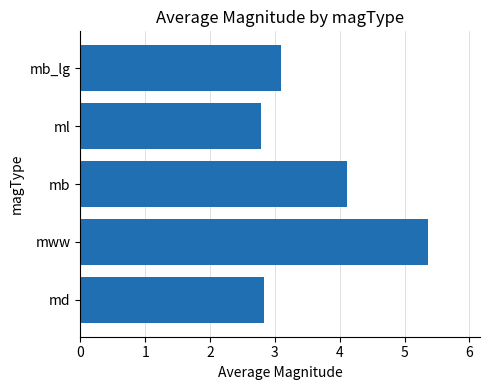

The chart shows a value of 8.0 at mww. True or false?

False